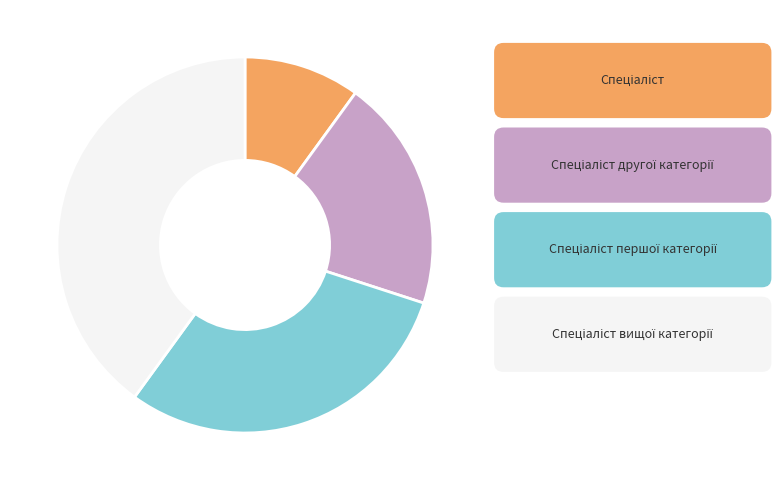

Does any single category account for the majority?

No